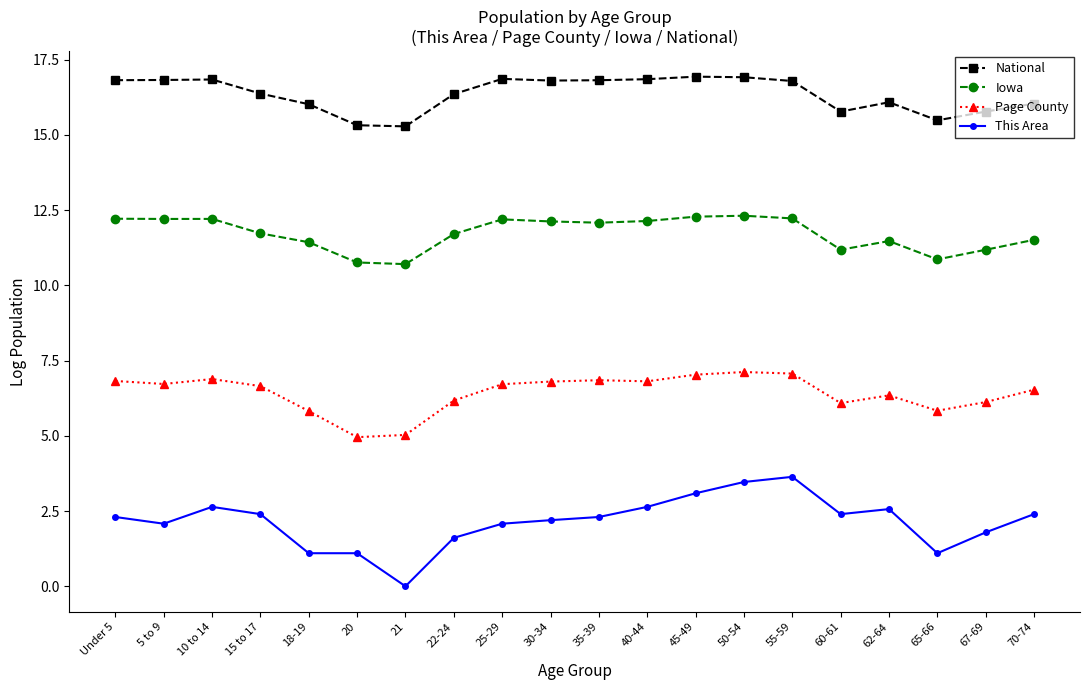

Which series has the widest spread of values?

This Area